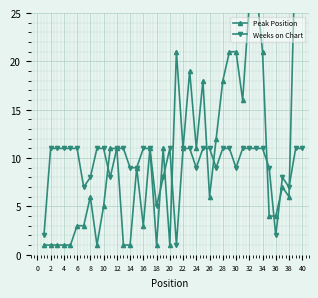

What is the difference between the maximum and minimum values in the Weeks on Chart series?

10